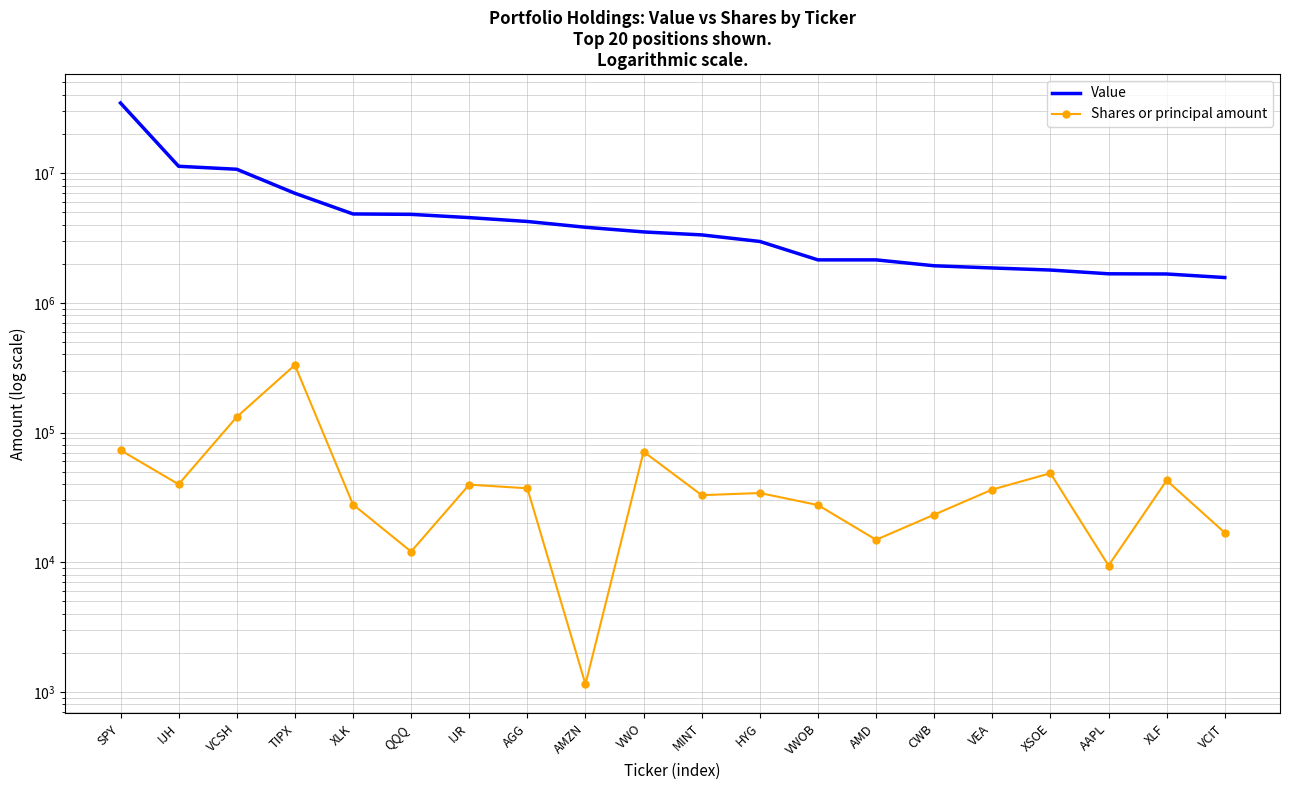

True or false: Value and Shares or principal amount intersect in this chart.

False